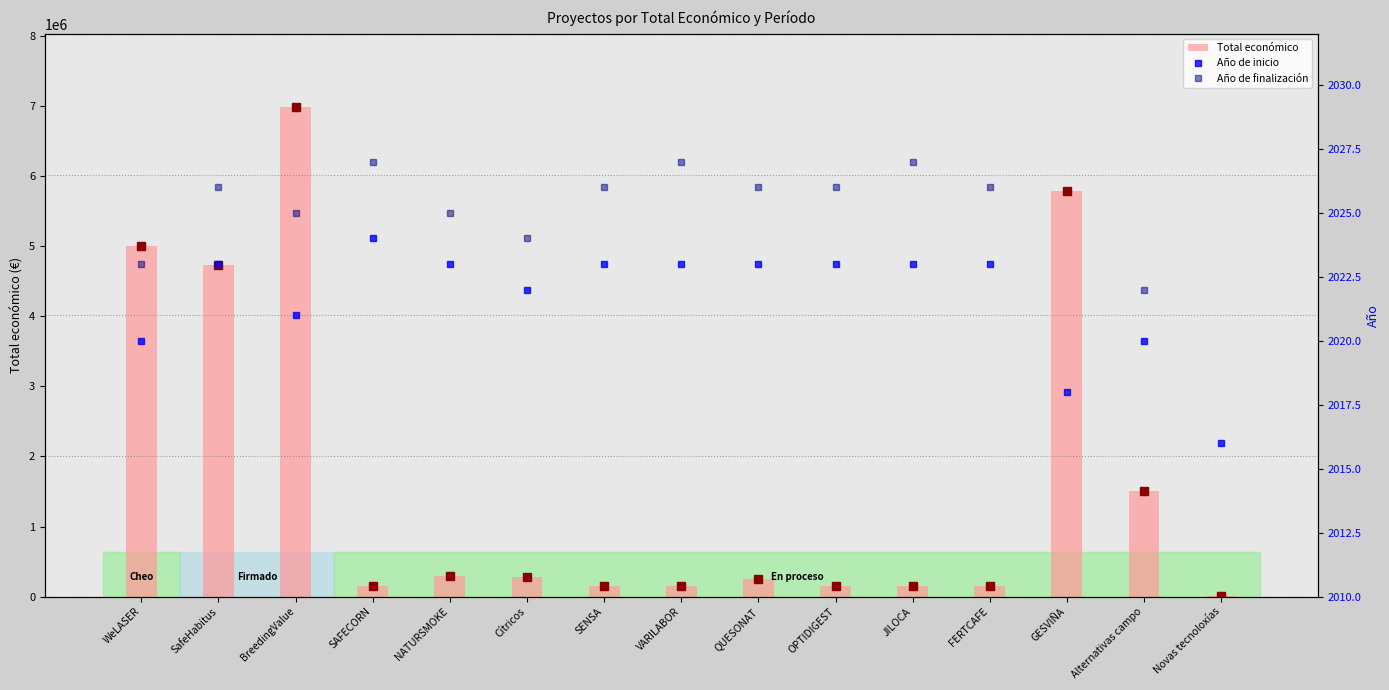

Which has a higher value, VARILABOR or GESVIÑA?

GESVIÑA